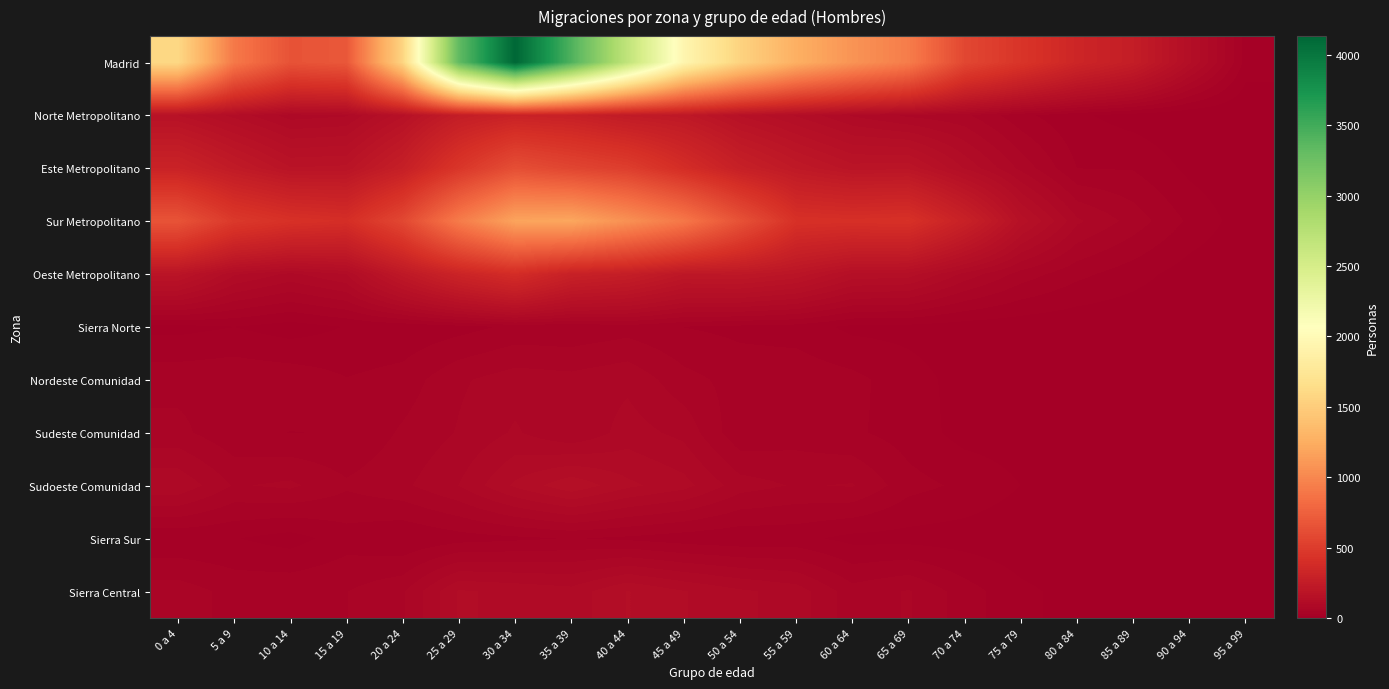

Which has a higher value, 20 a 24 or 50 a 54?

20 a 24